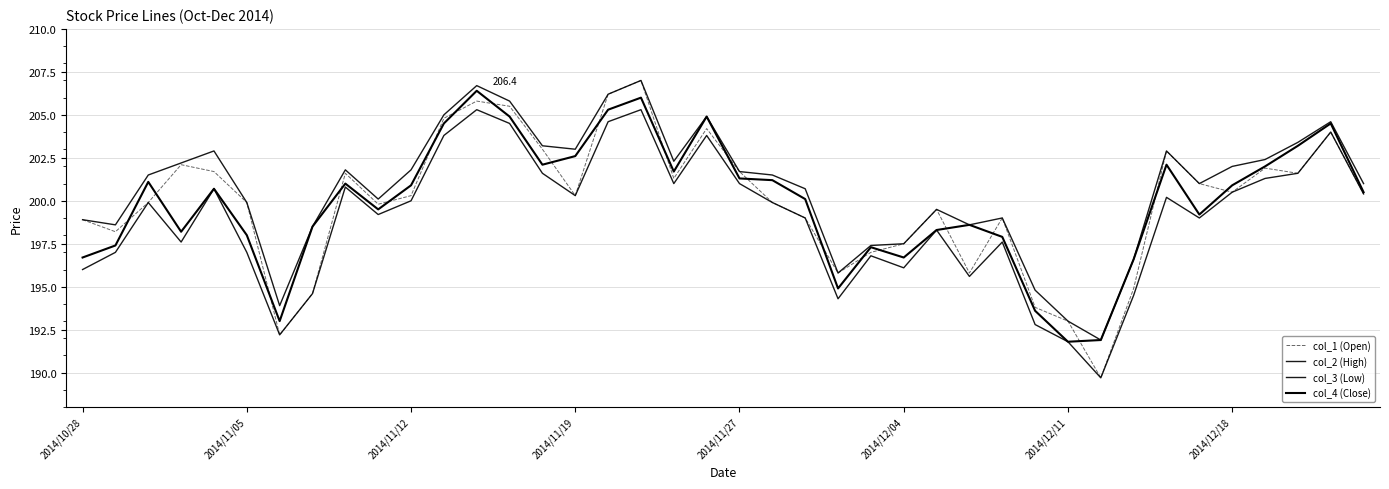

True or false: col_1 (Open) has more than 1 interior local peaks.

True